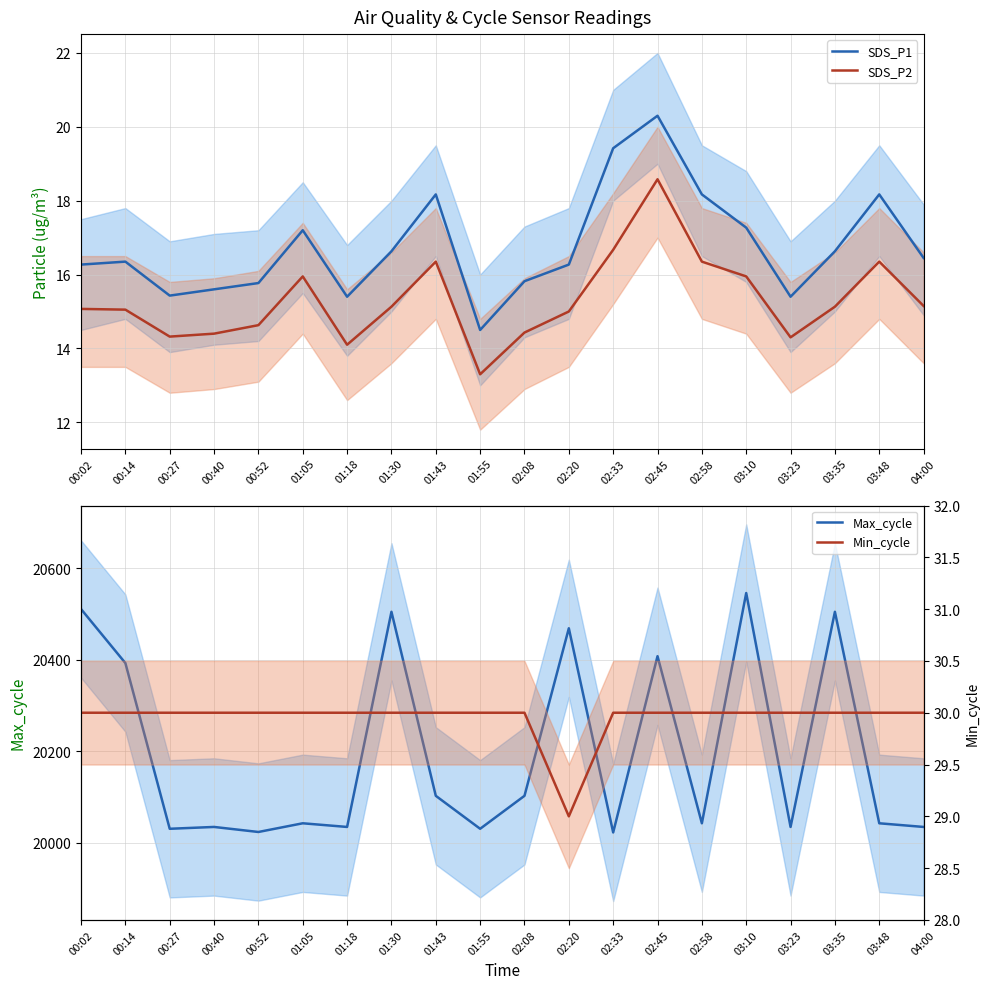

What is the value of the Max_cycle point at the 15th from the left?

20043.0